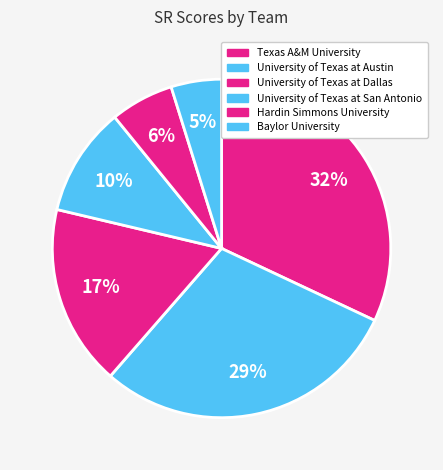

Rank the categories by value from highest to lowest.

Texas A&M University, University of Texas at Austin, University of Texas at Dallas, University of Texas at San Antonio, Hardin Simmons University, Baylor University